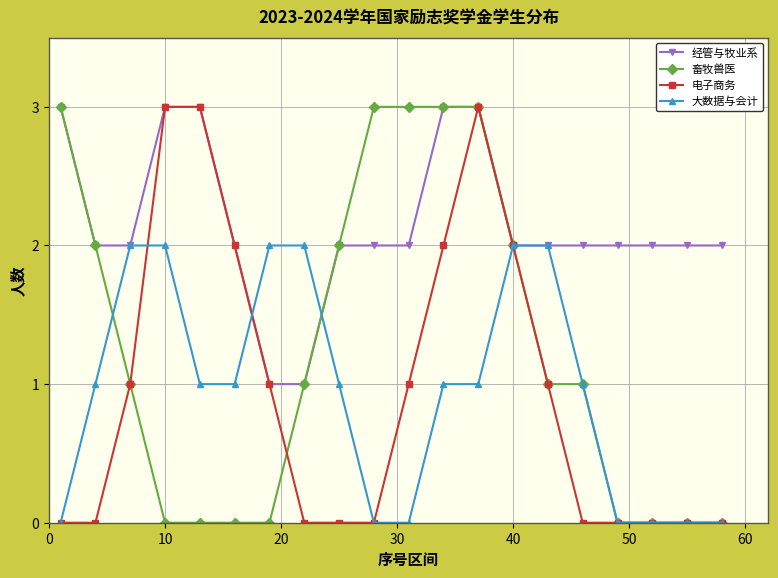

Does the chart have visible grid lines?

Yes